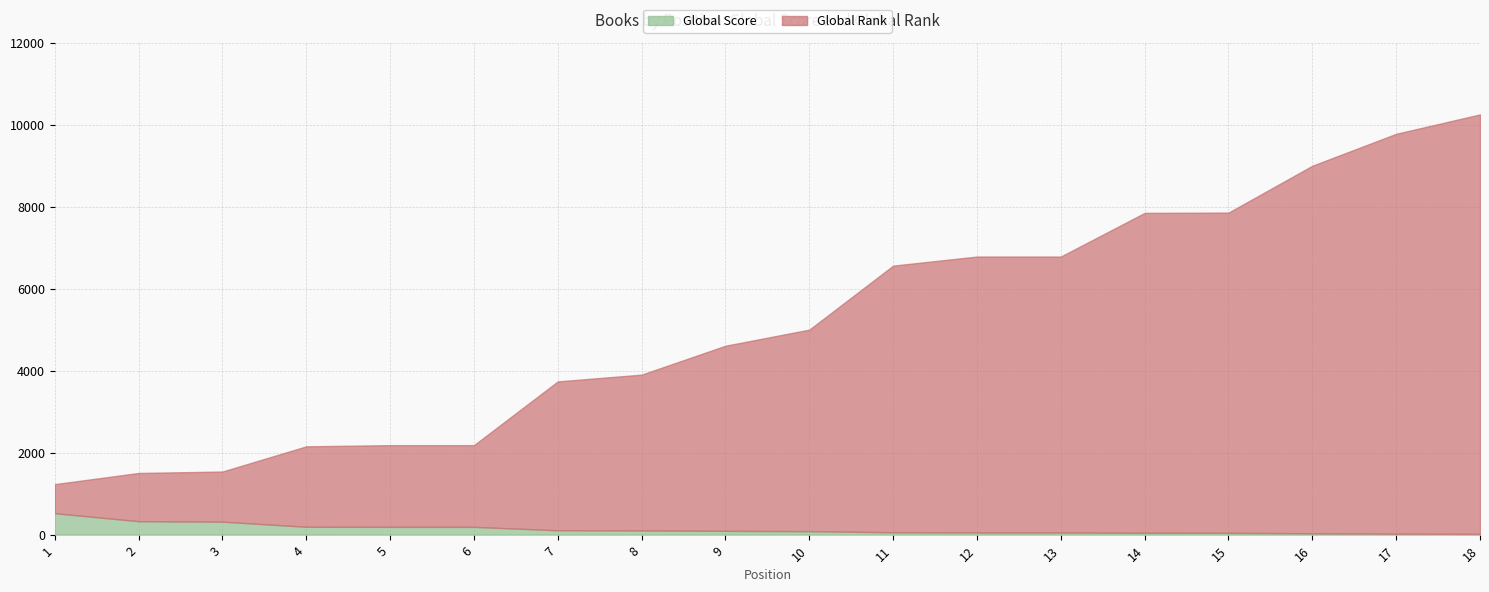

At how many categories does at least one series exceed 1661?

15